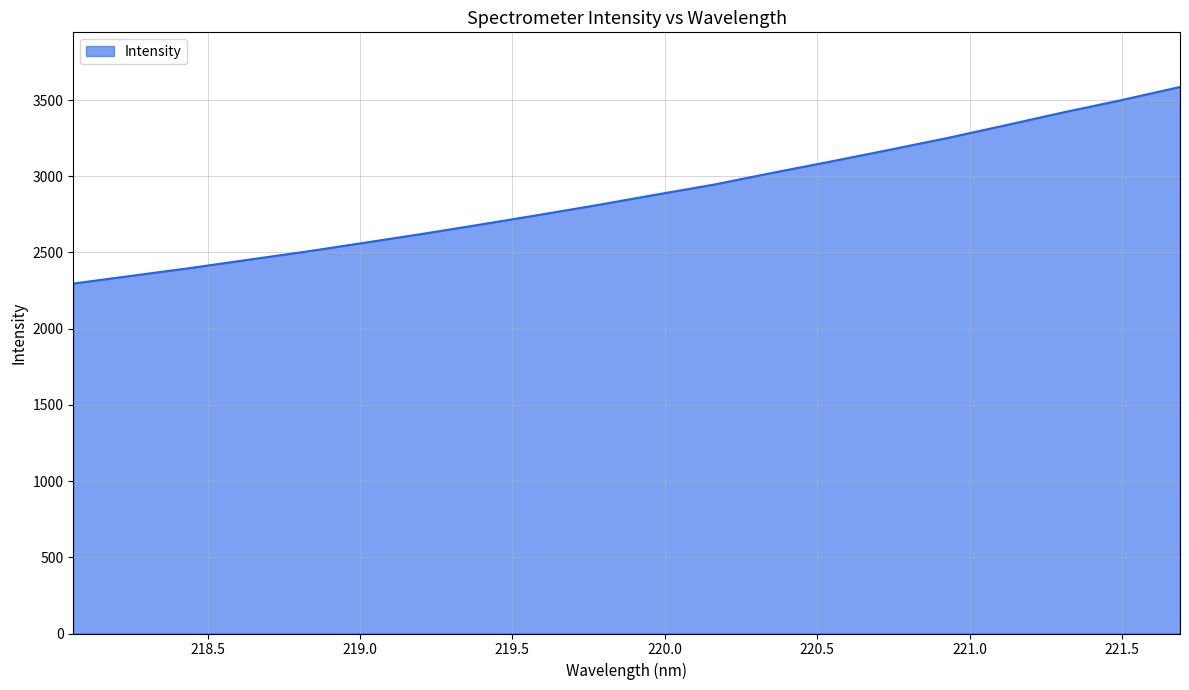

What is the difference between the maximum and minimum values?

1289.9